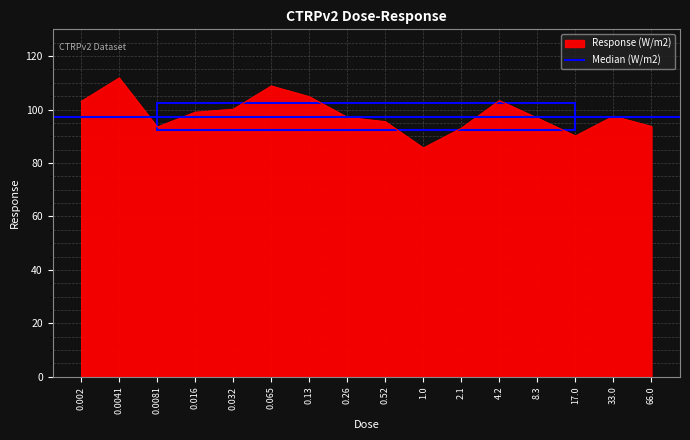

List the labels in order of value, largest first.

0.0041, 0.065, 0.13, 4.2, 0.002, 0.032, 0.016, 33.0, 0.26, 8.3, 0.52, 66.0, 0.0081, 2.1, 17.0, 1.0